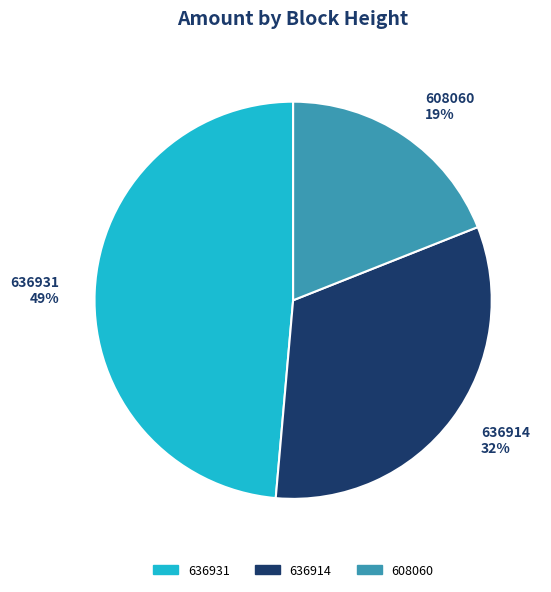

Does 636914 represent more than half of the total?

No